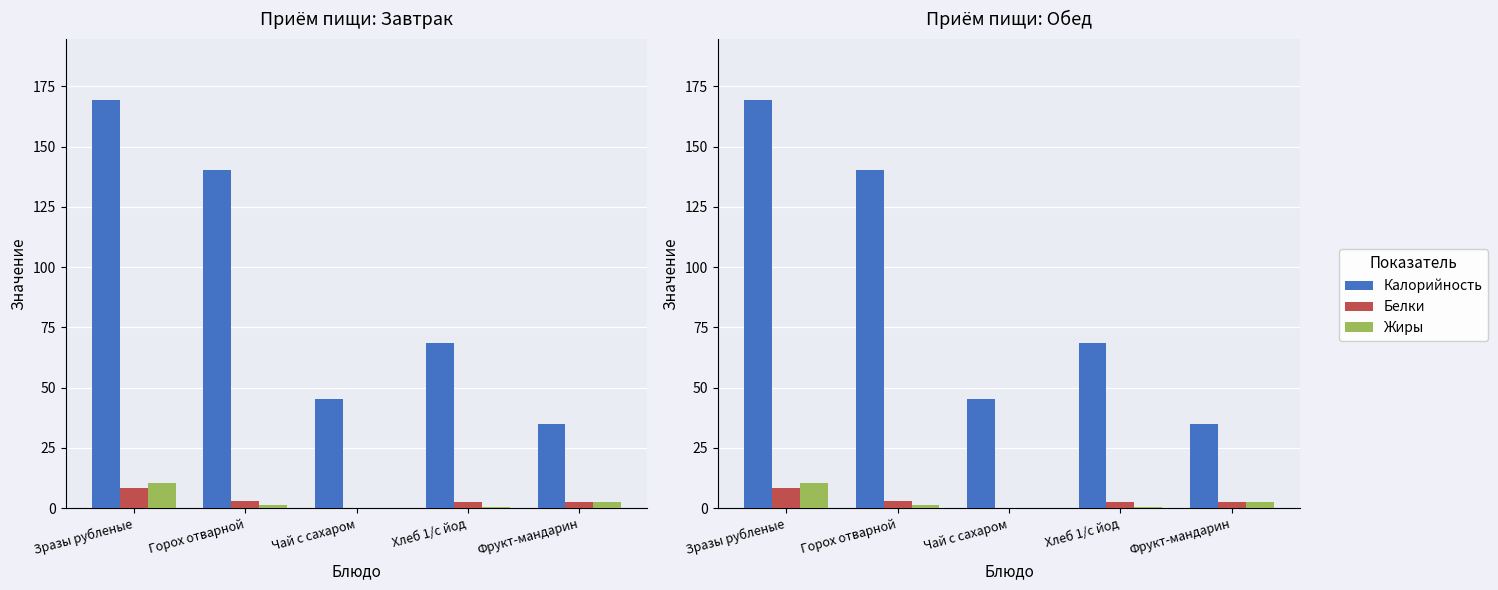

How many series are shown in this chart?

3